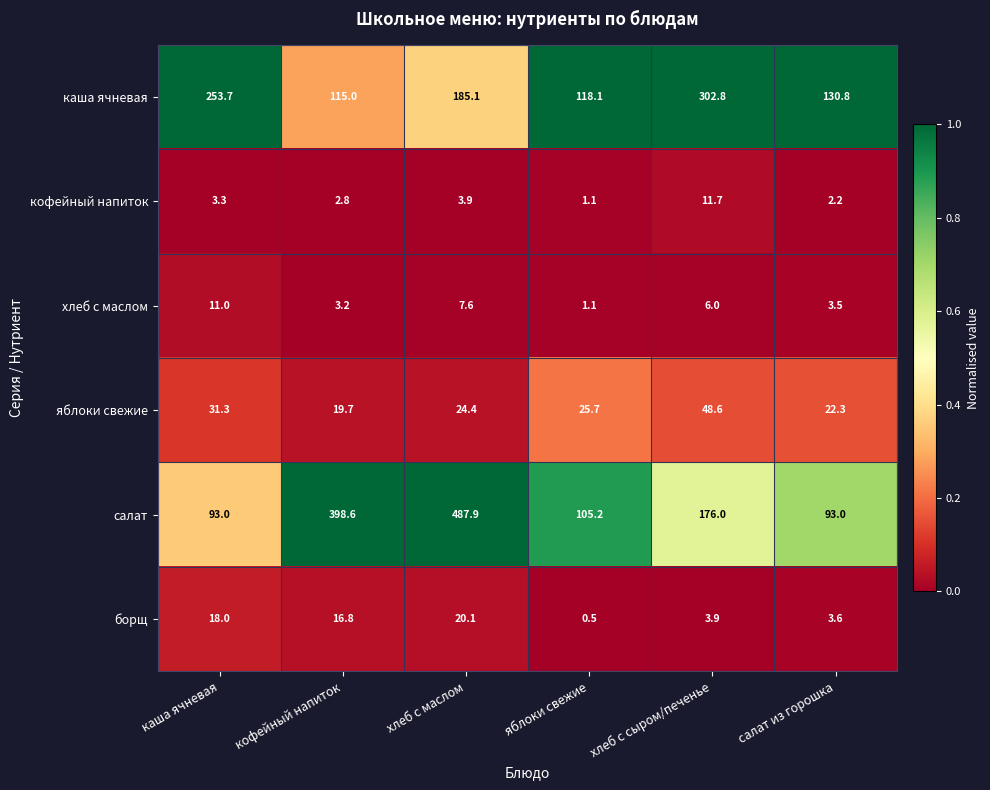

Rank the series at кофейный напиток from highest to lowest value.

салат, каша ячневая, яблоки свежие, борщ, хлеб с маслом, кофейный напиток